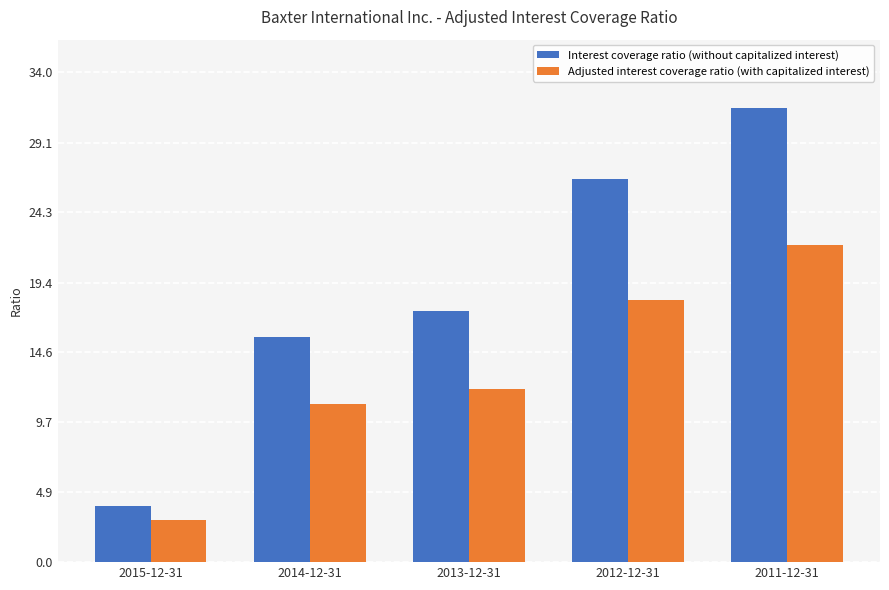

Where does the Interest coverage ratio (without capitalized interest) series first go above 17?

2013-12-31